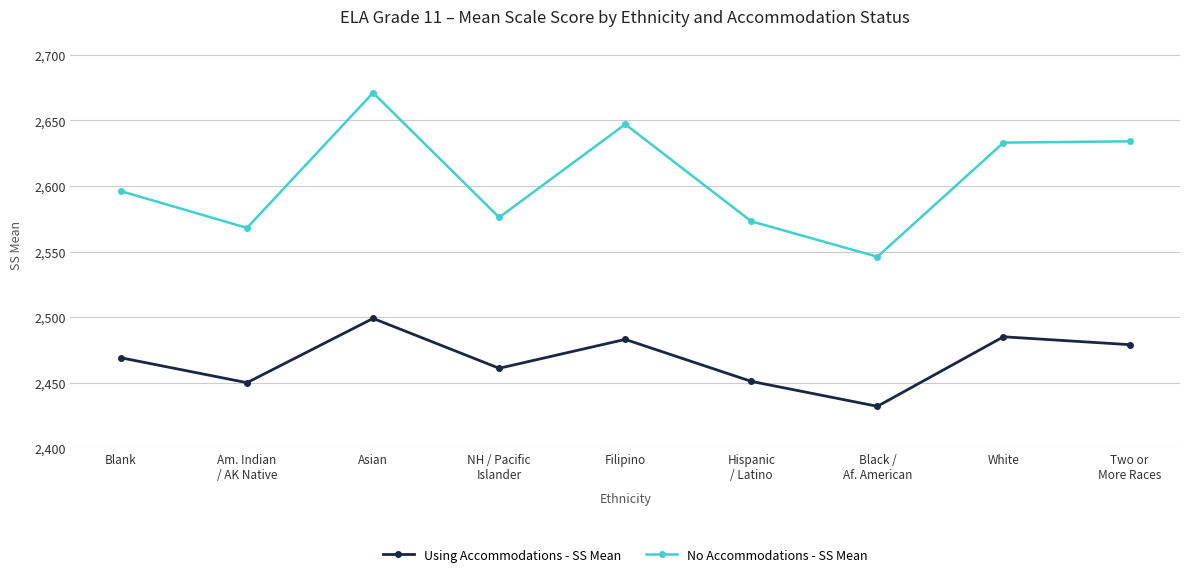

At which category is the sum across all series the highest?

Asian